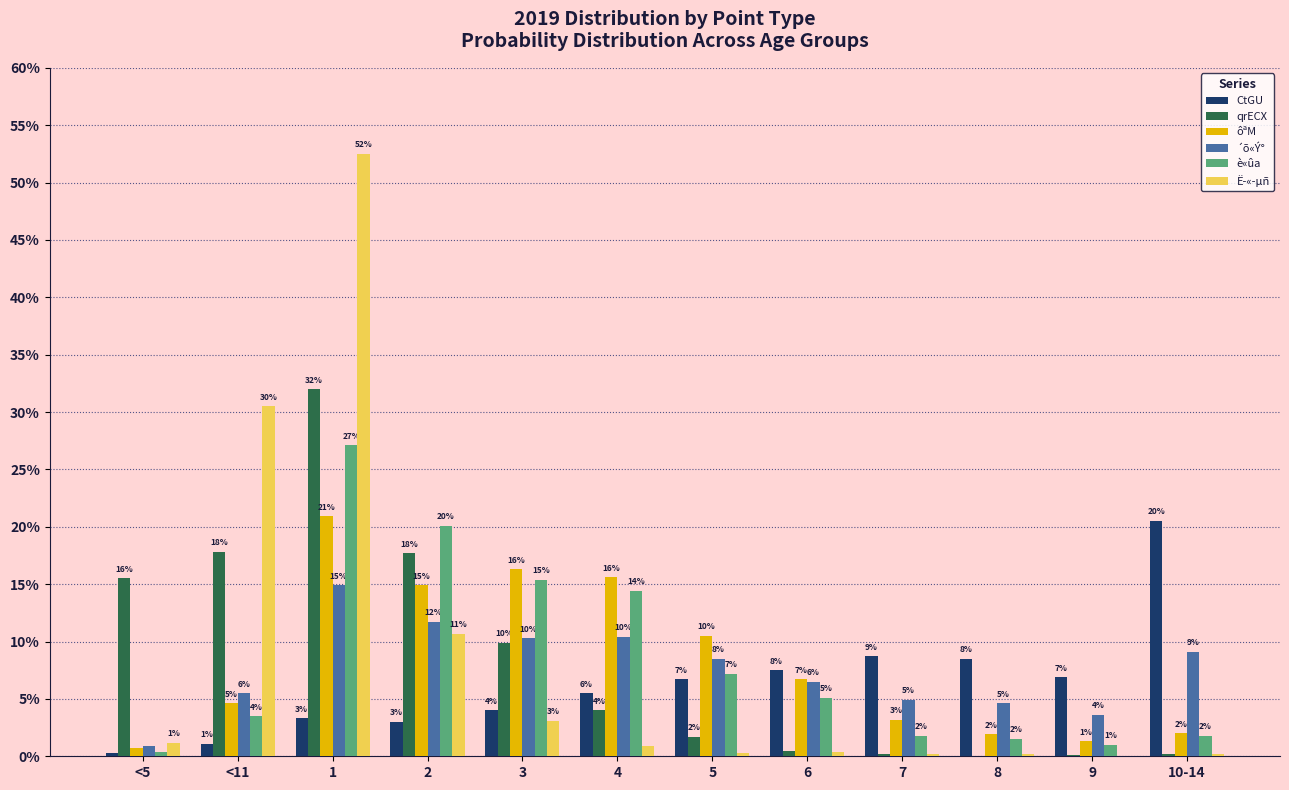

Are the bars horizontal?

No